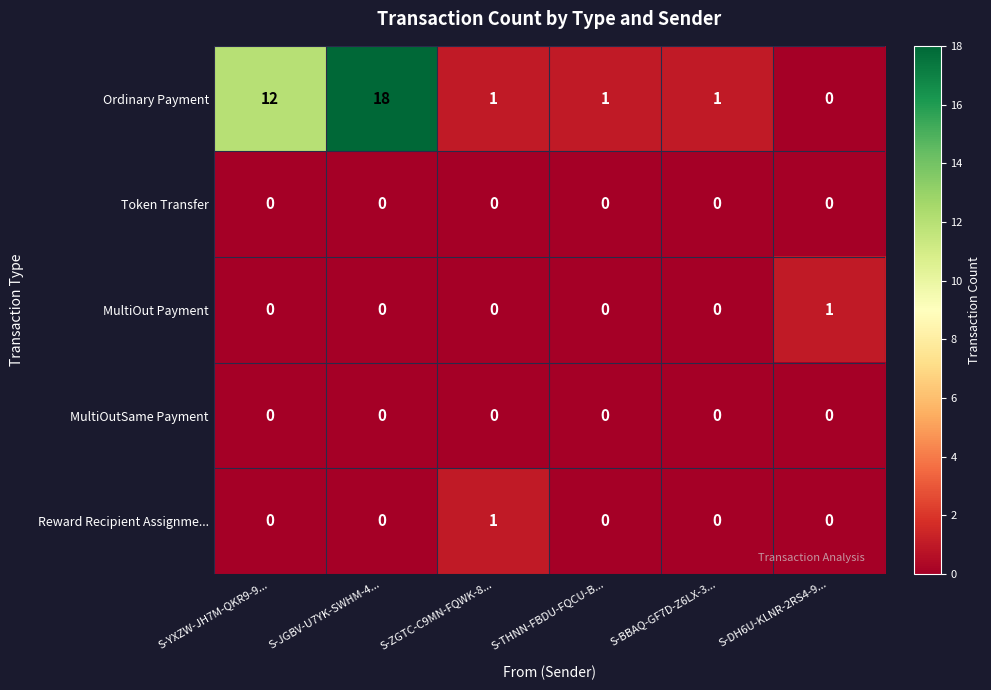

What is the difference between the highest and lowest values at S-BBAQ-GF7D-Z6LX-3...?

1